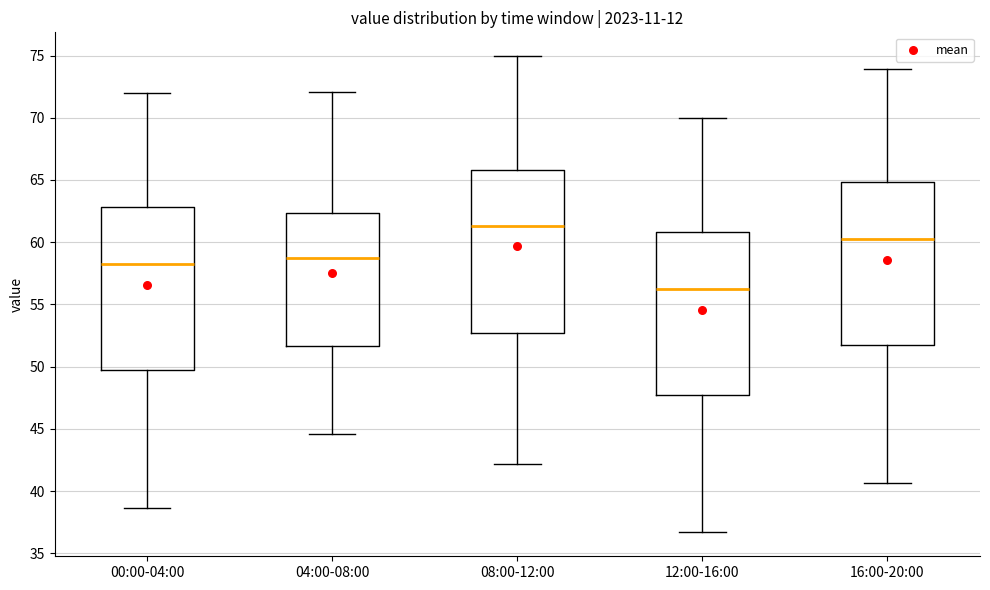

Where does the upper whisker of the box for 04:00-08:00 end on the y-axis? The values are not printed on the chart, so give them approximately, as read against the axis.

72.0